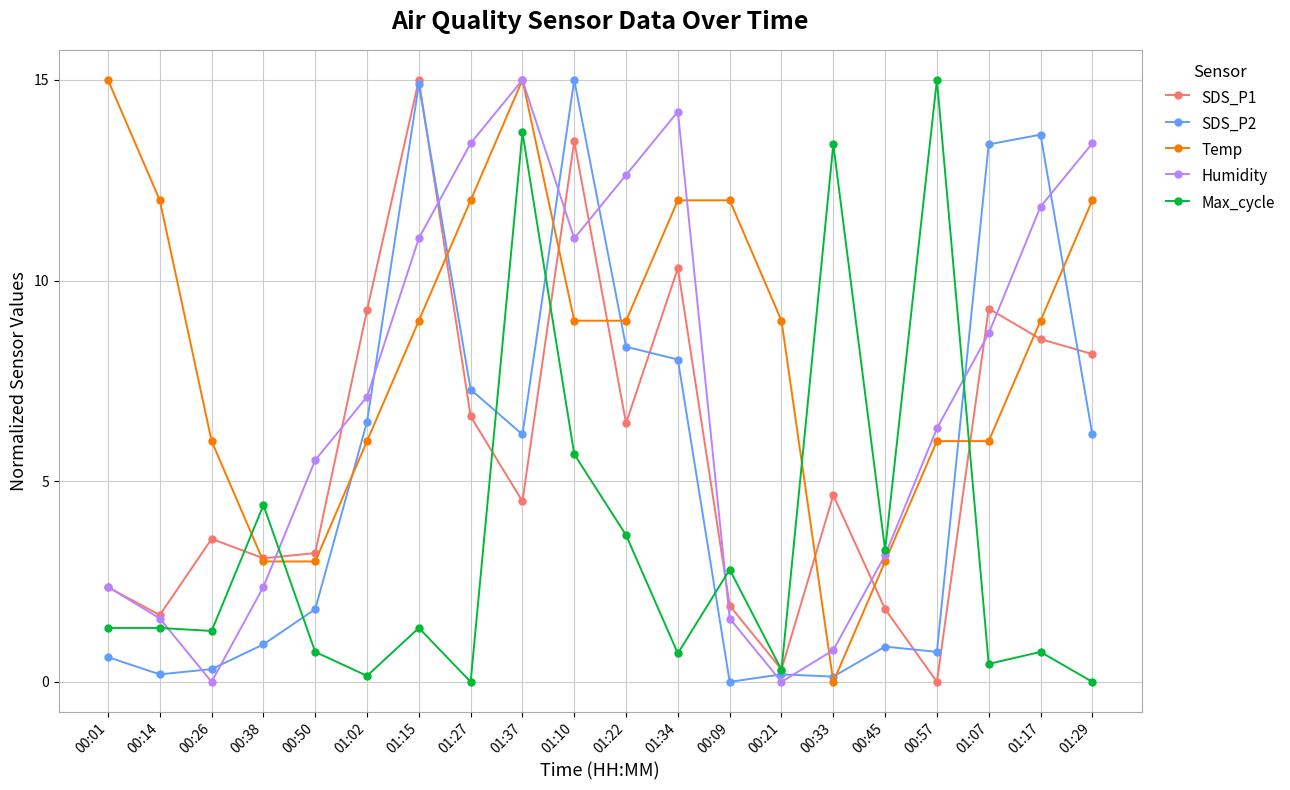

After their last crossing, which series has the higher values: Max_cycle or Temp?

Temp